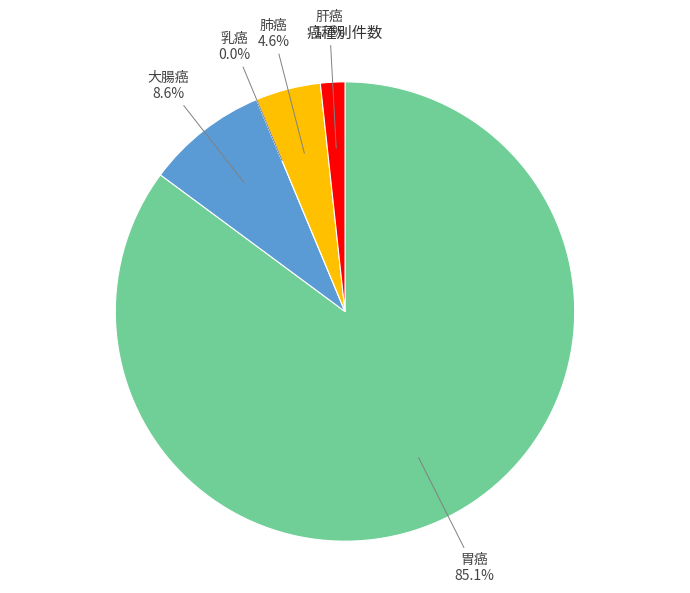

Which category has the smallest portion of the pie?

乳癌